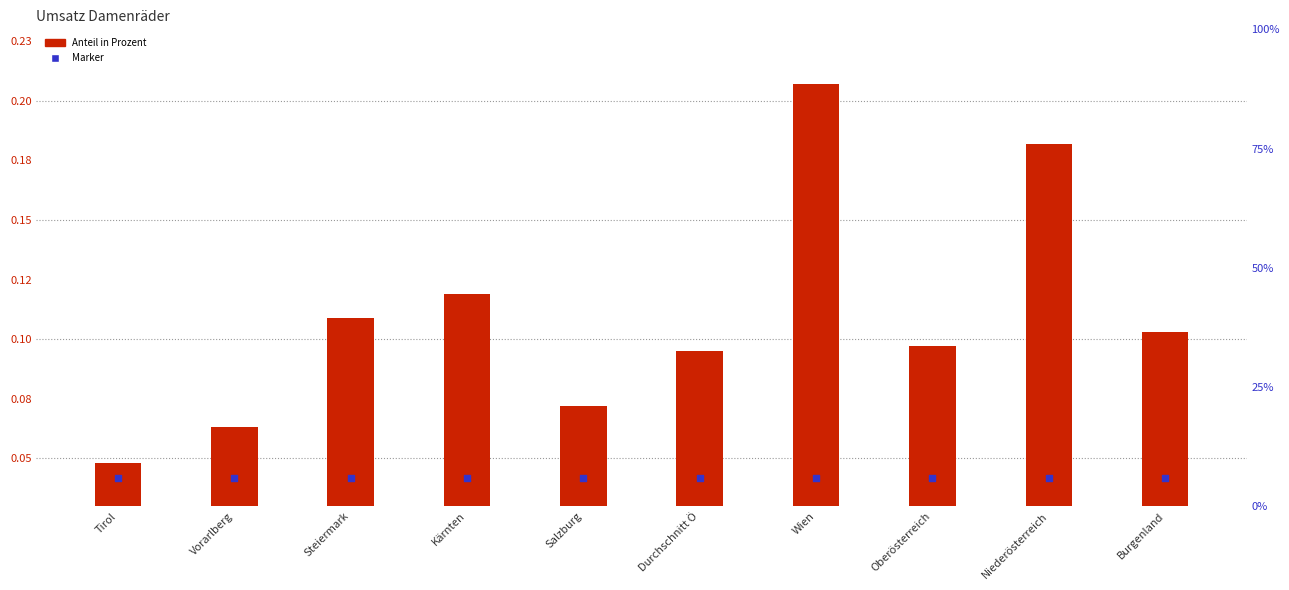

What are all the series names shown in the legend?

Anteil in Prozent, Marker